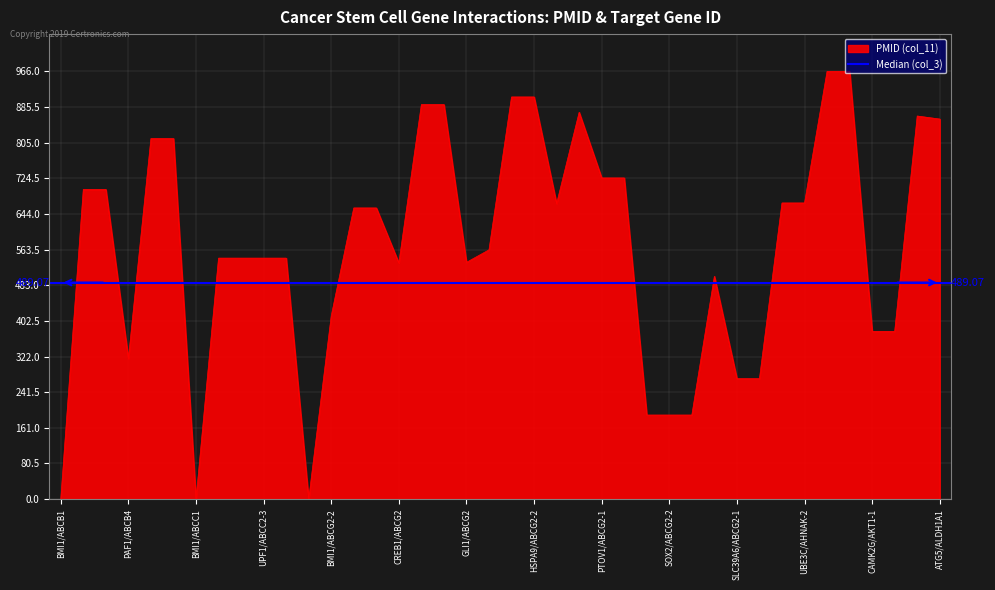

True or false: the data has more than 1 interior local peaks.

True